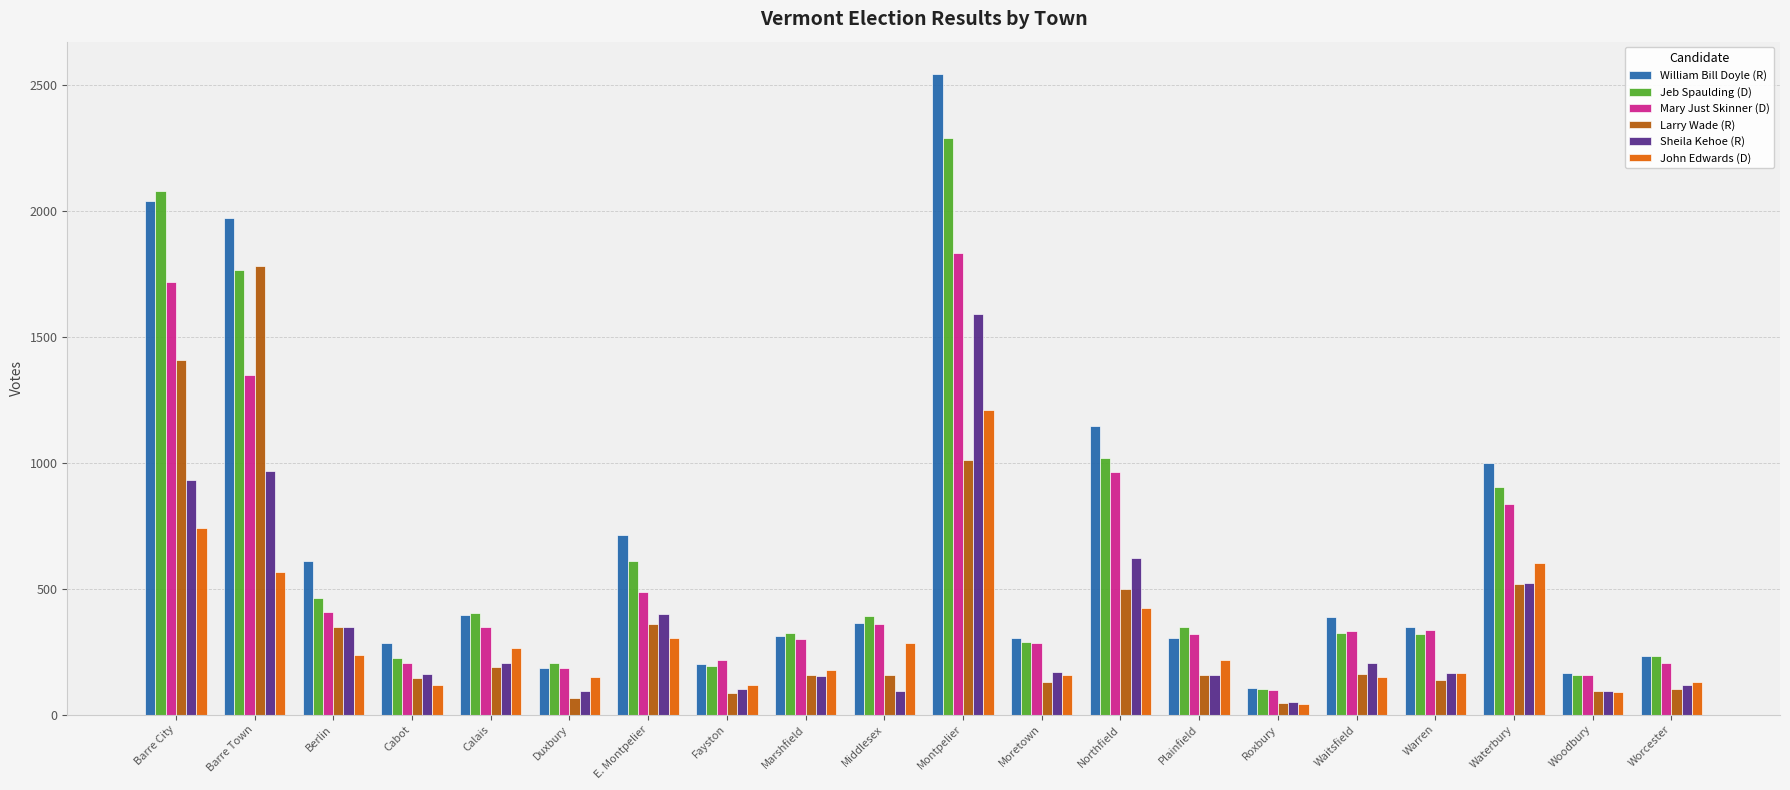

What is the label of the 18th bar from the left?

Waterbury